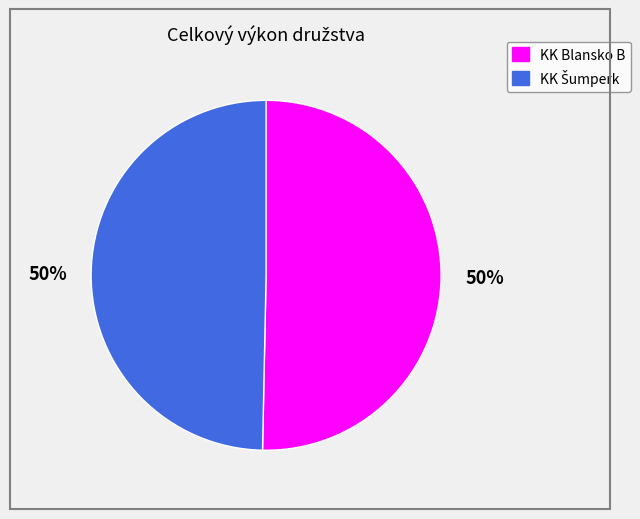

To the nearest percent, what portion does KK Blansko B represent?

50%